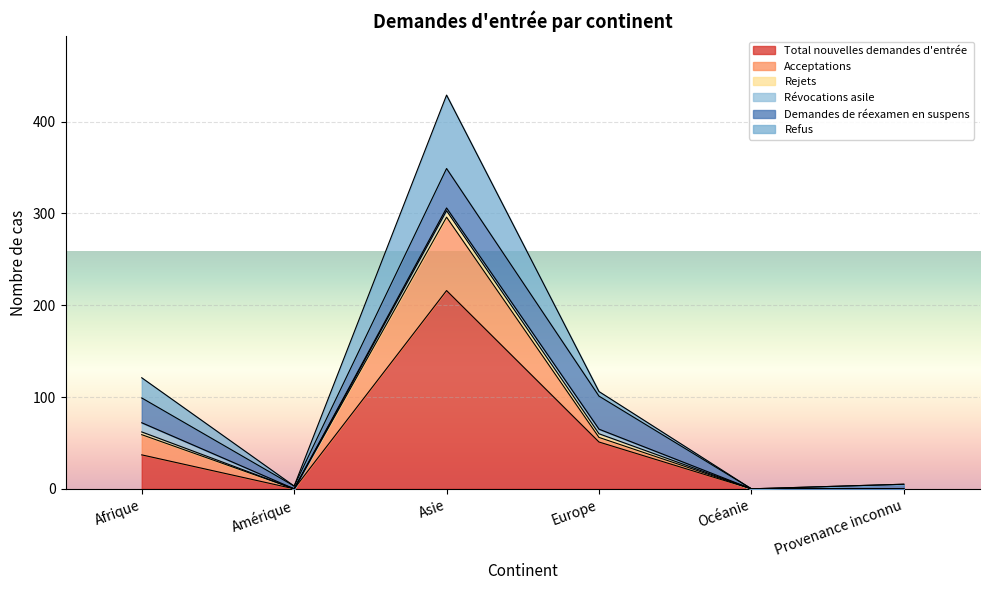

What is the label of the 3rd point from the right?

Europe